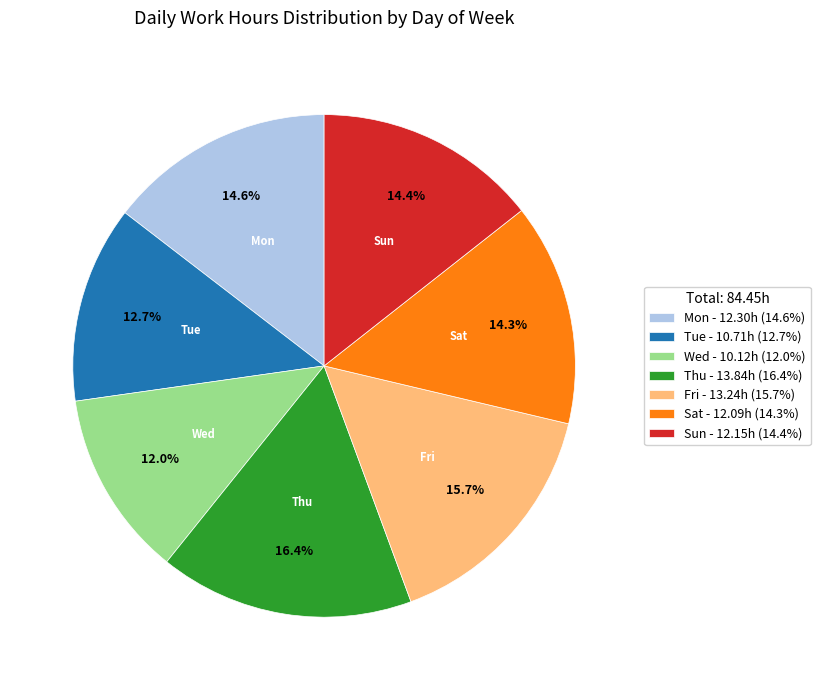

Do Sun and Wed together represent more than half of the pie?

No